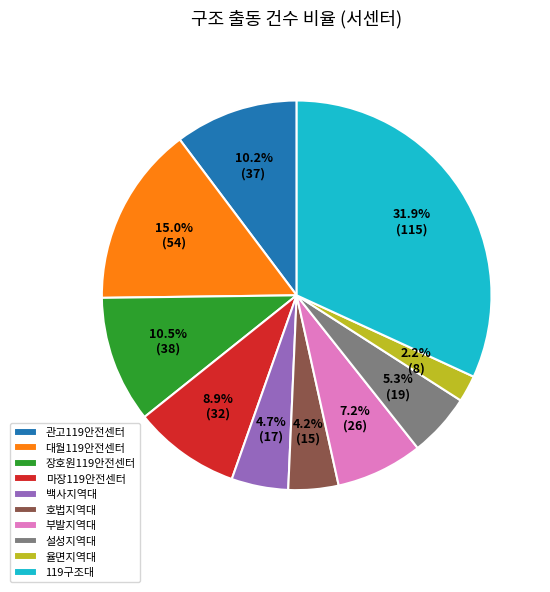

Is 백사지역대 the majority of the pie?

No